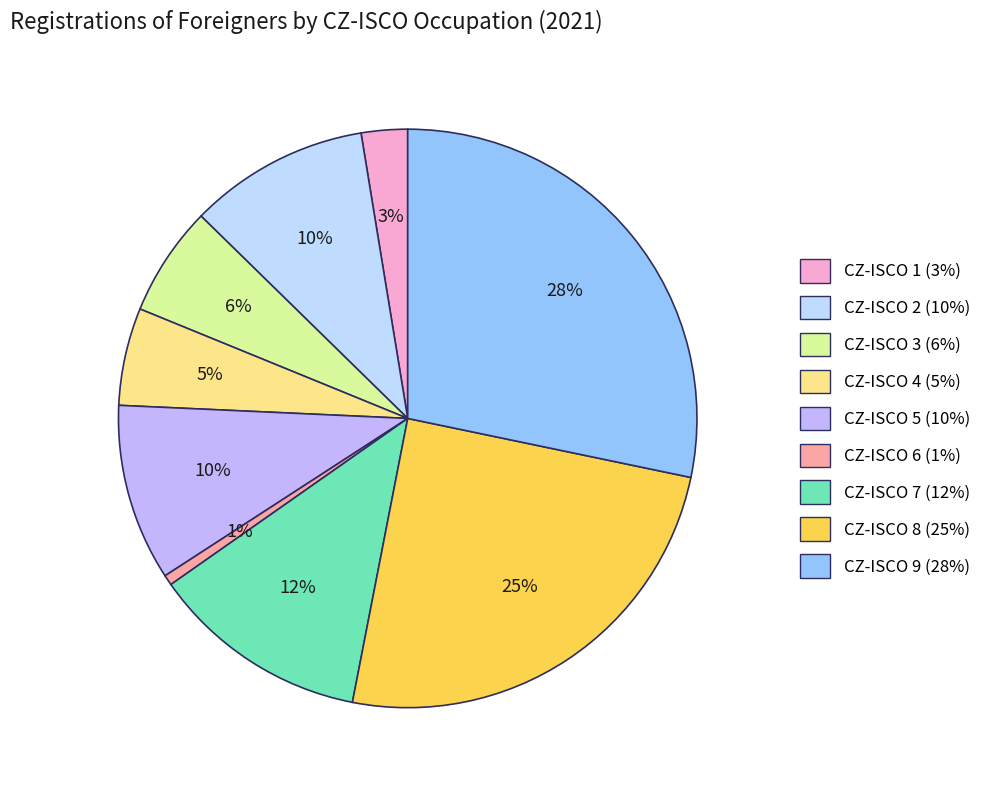

How many segments does this pie chart have?

9